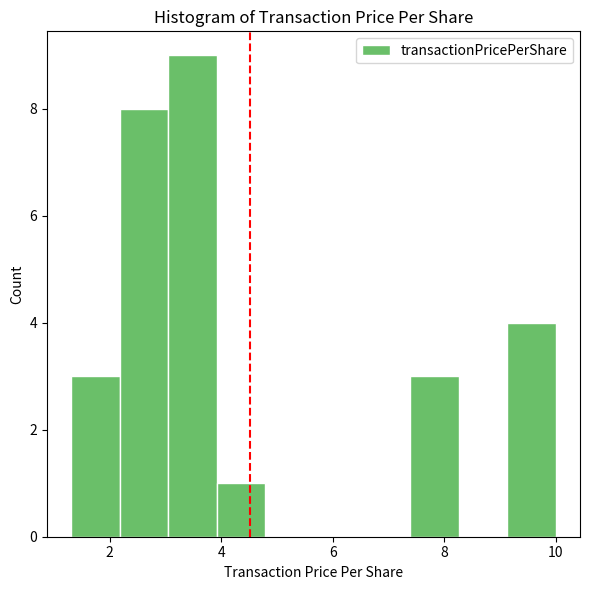

Reading left to right, list every bar in this chart as the range it spans on the x-axis followed by its height. Neither the bar edges nor the heights are printed on the chart, so give them approximately, as read against the axes.

1.4 to 2.2: 3
2.2 to 3.0: 8
3.0 to 4.0: 9
4.0 to 4.8: 1
4.8 to 5.6: 0
5.6 to 6.6: 0
6.6 to 7.4: 0
7.4 to 8.2: 3
8.2 to 9.2: 0
9.2 to 10.0: 4